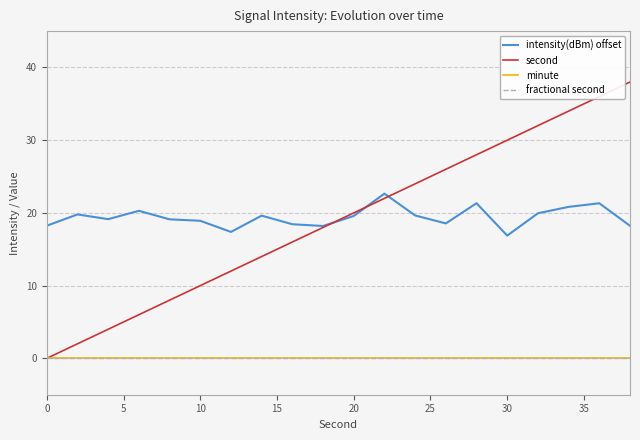

True or false: second and minute intersect in this chart.

False